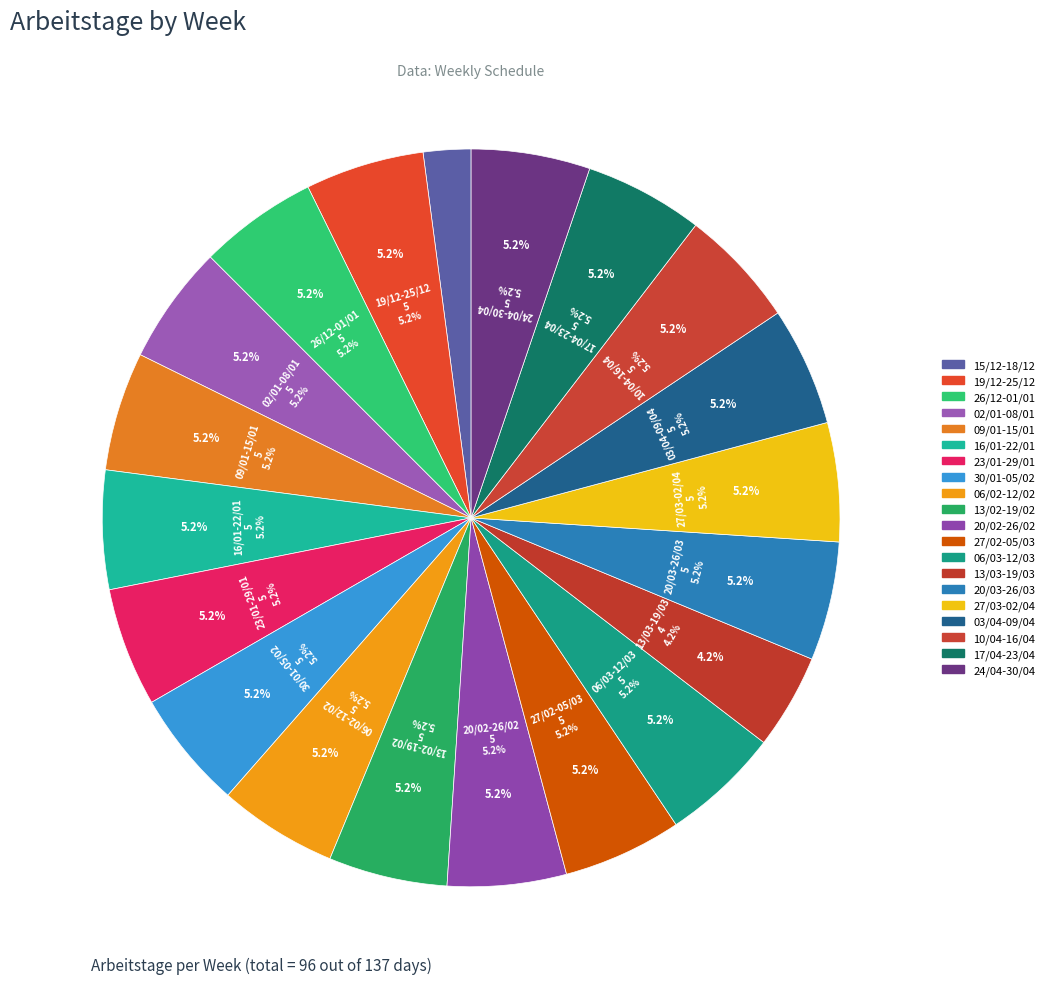

Do 15/12-18/12 and 27/02-05/03 together represent more than half of the pie?

No